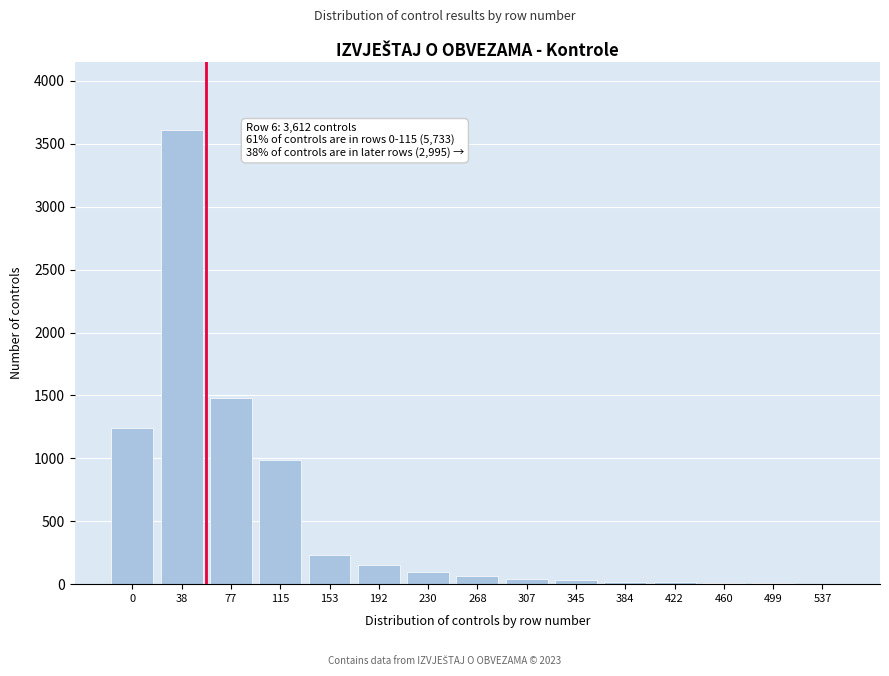

The value at 38 is 1677. True or false?

False